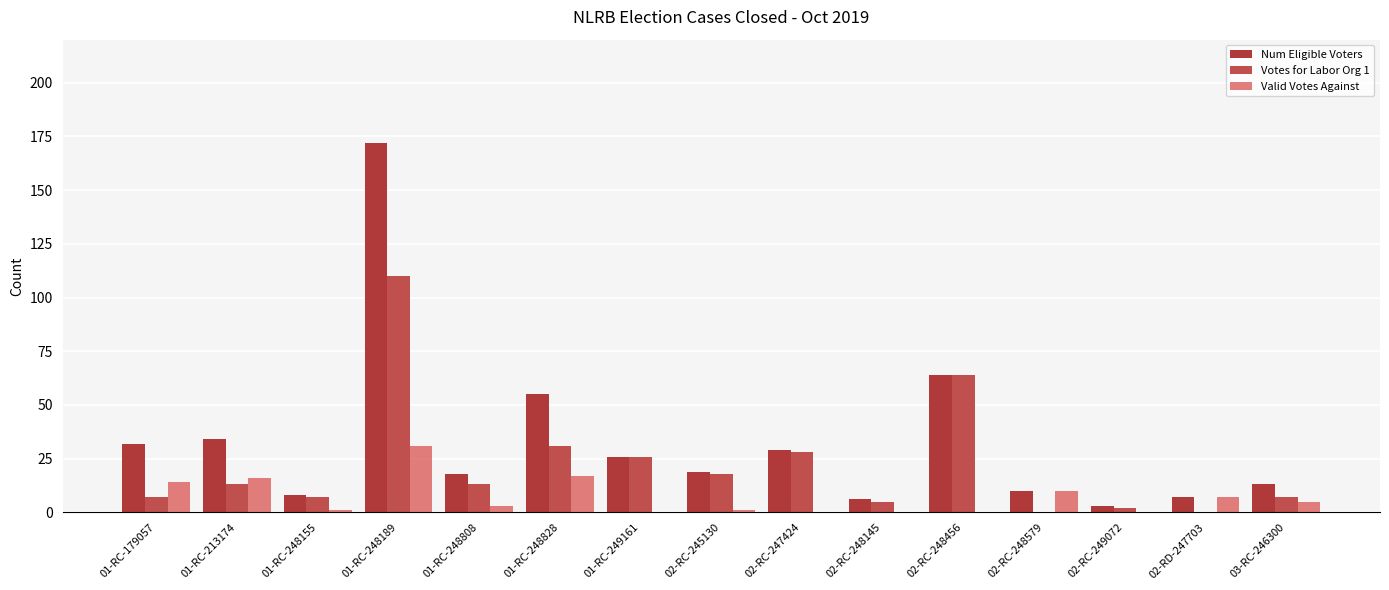

Reading left to right, transcribe all the data shown in this chart.

Num Eligible Voters: 32	34	8	172	18	55	26	19	29	6	64	10	3	7	13
Votes for Labor Org 1: 7	13	7	110	13	31	26	18	28	5	64	0	2	0	7
Valid Votes Against: 14	16	1	31	3	17	0	1	0	0	0	10	0	7	5